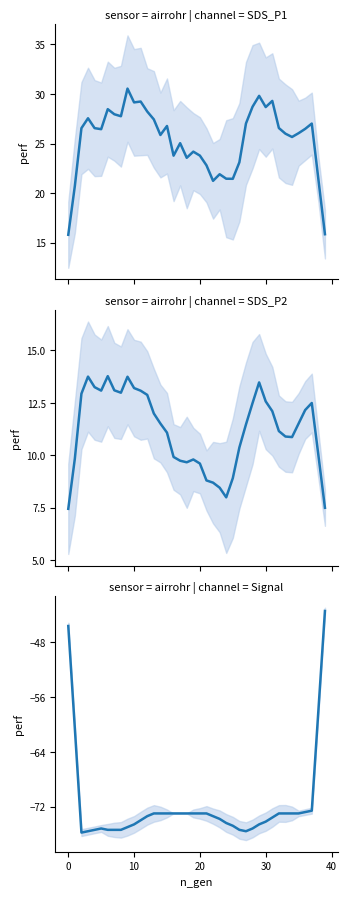

In Signal, how many points are lower than both neighbors (excluding endpoints)?

2